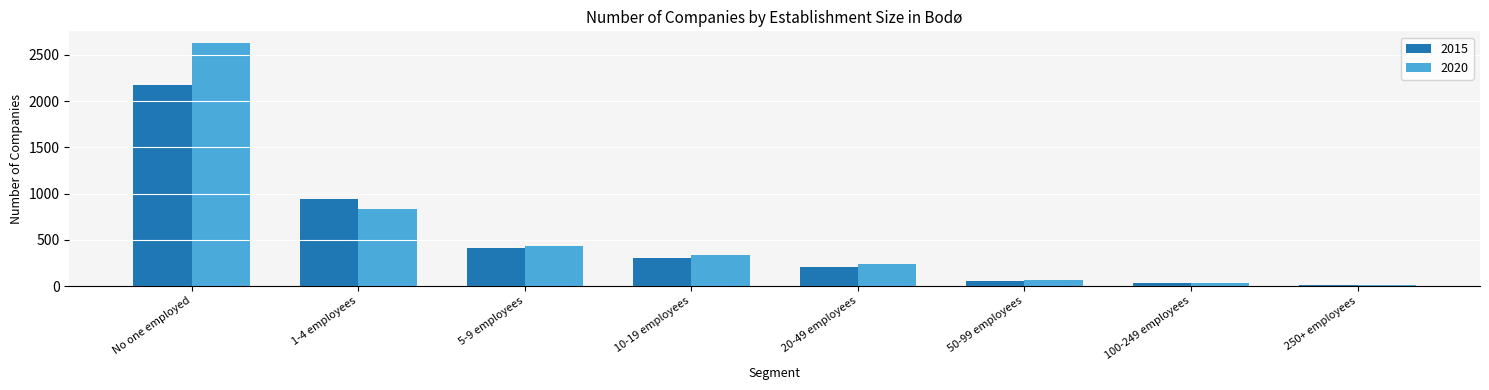

Are the bars grouped side by side (vs. stacked)?

Yes